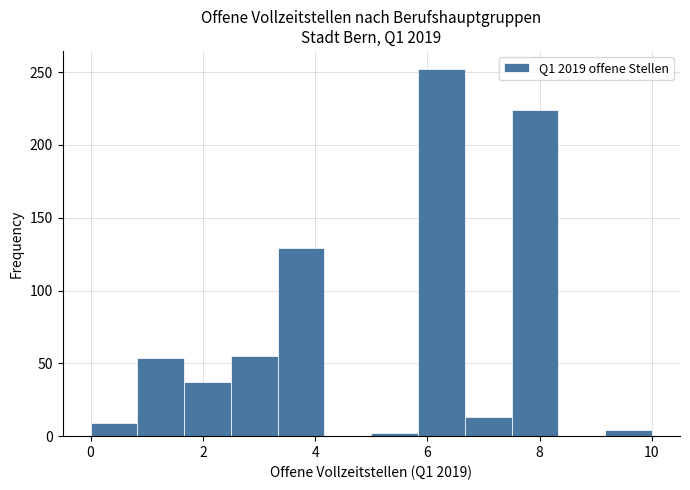

Which range on the x-axis has the tallest bar?

5.8 to 6.6